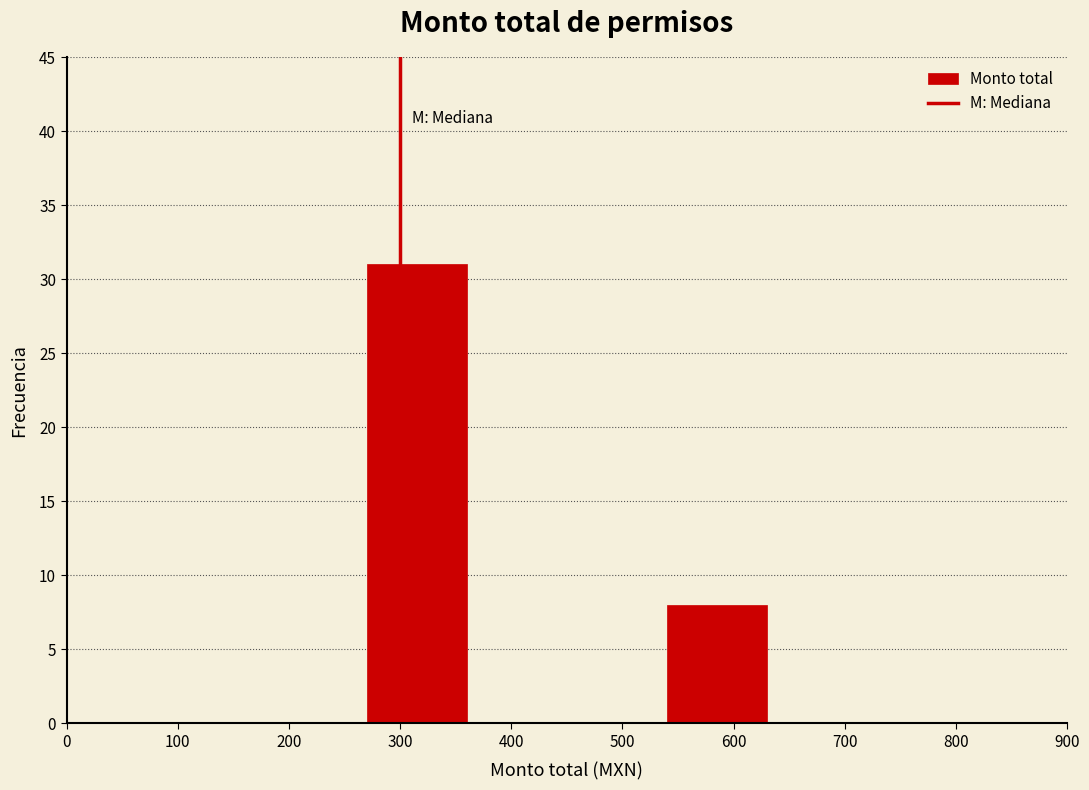

Which range on the x-axis has the tallest bar?

270 to 360